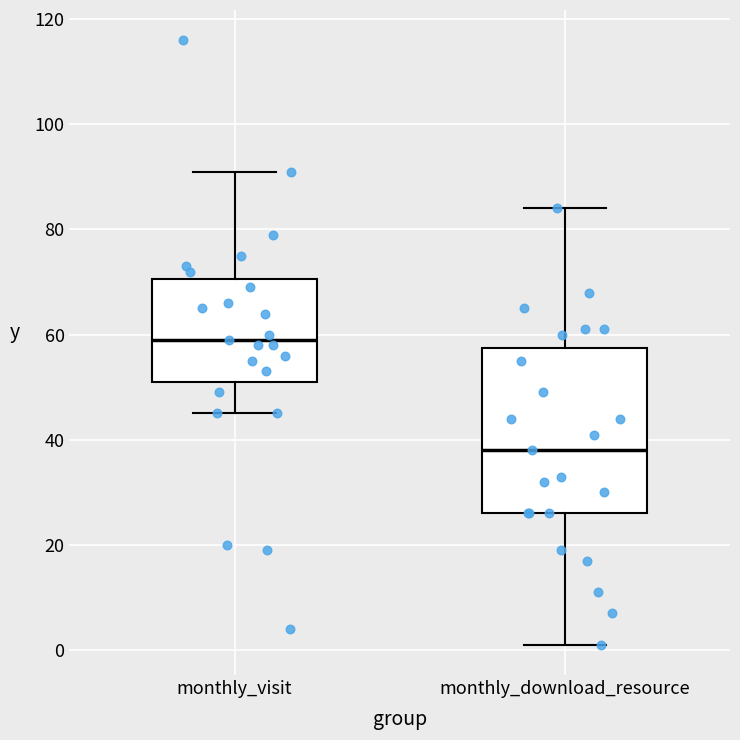

Reading left to right, transcribe this box plot: for each box, give where its median line is, the range the box spans, and where its two whiskers end, as read against the y-axis. The values are not printed on the chart, so give them approximately, as read against the axis.

monthly_visit: median 60, box 52 to 70, whiskers 46 to 92
monthly_download_resource: median 38, box 26 to 58, whiskers 2 to 84